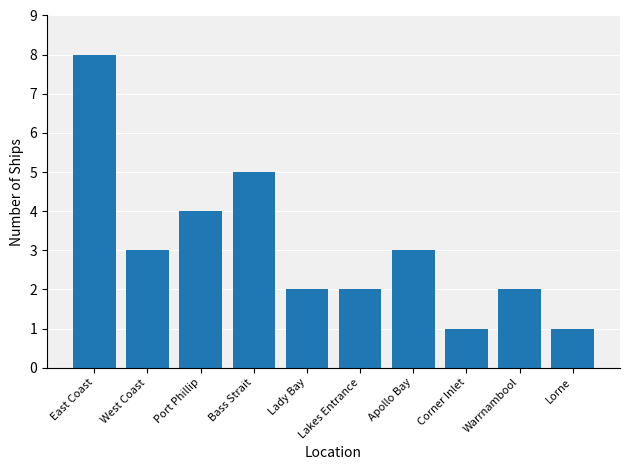

How many distinct data groups are displayed?

1